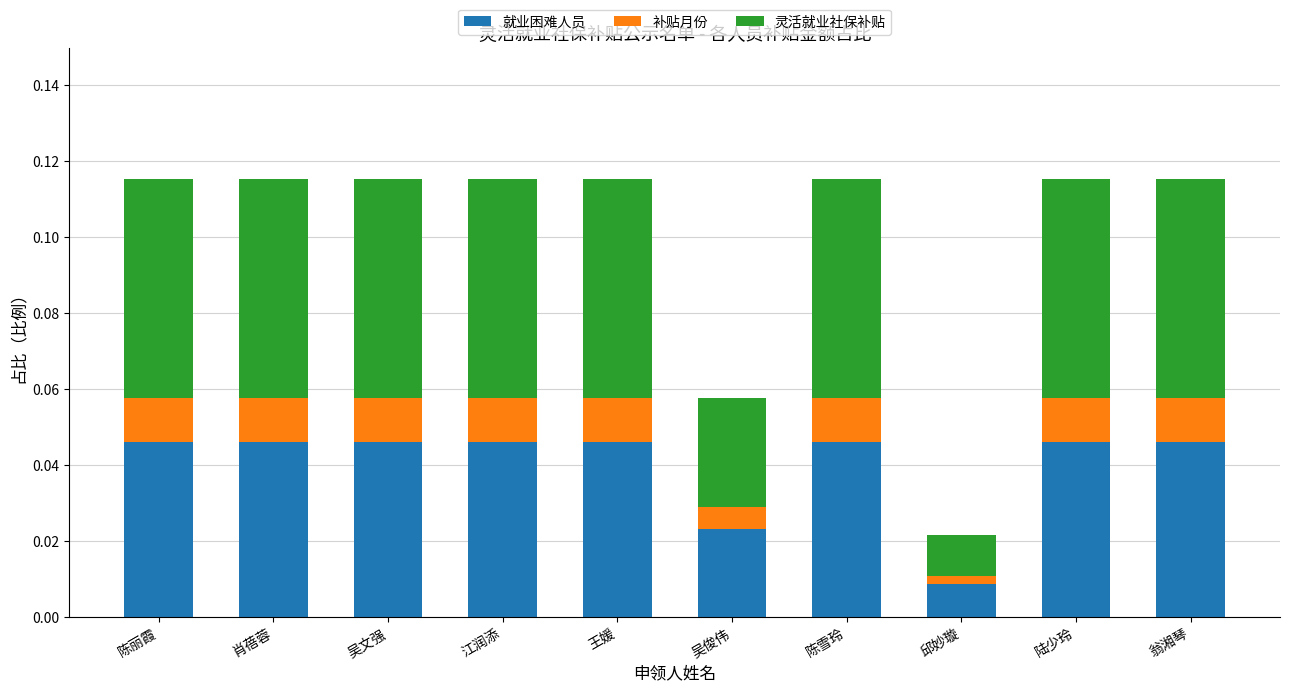

How many 就业困难人员 values are between 0 and 1?

10